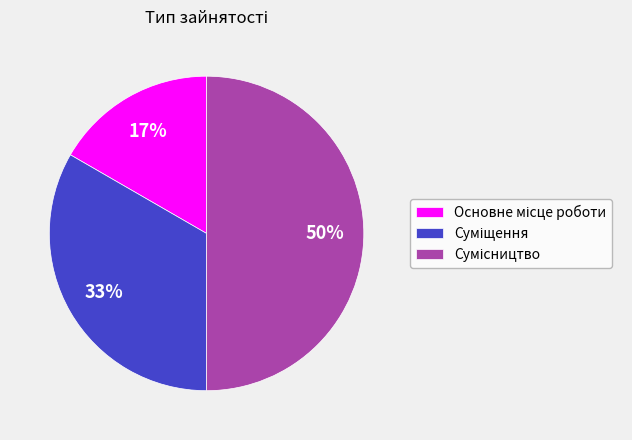

To the nearest percent, what is the difference between the largest and smallest slice percentages?

33%